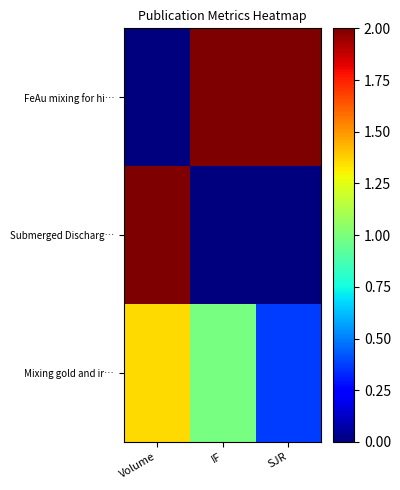

How many distinct data groups are displayed?

3